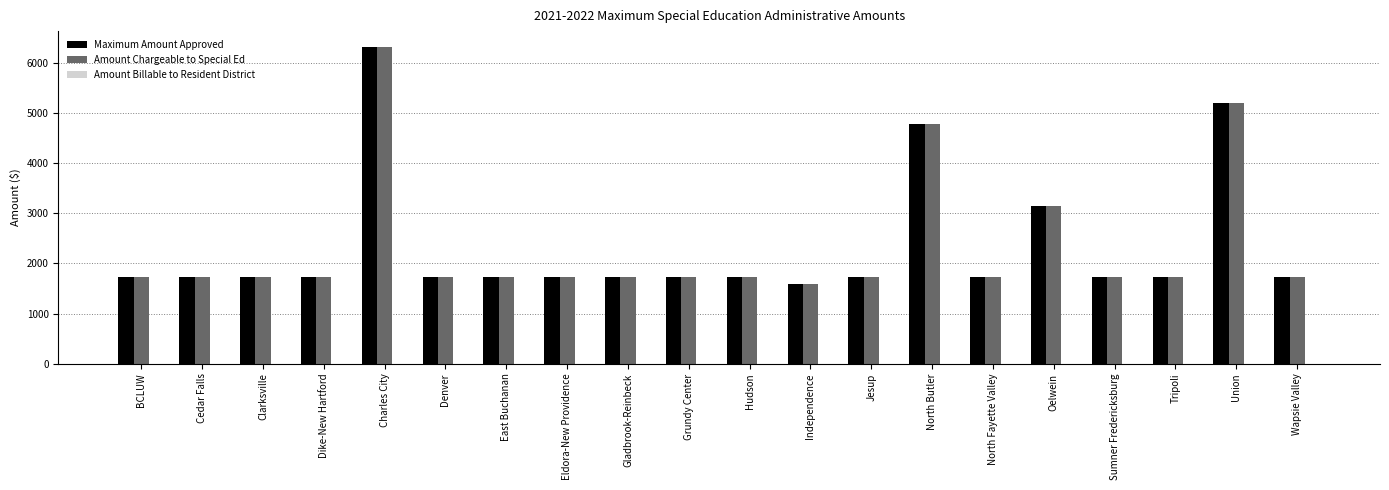

Is the value of Amount Chargeable to Special Ed at Gladbrook-Reinbeck greater than the value of Maximum Amount Approved at Charles City?

No